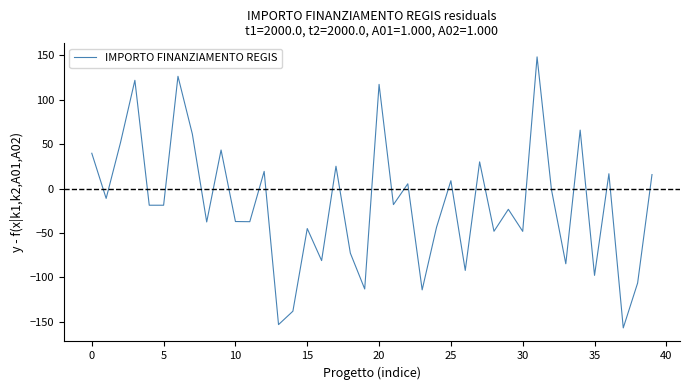

What is the maximum value shown in the chart?

148.2